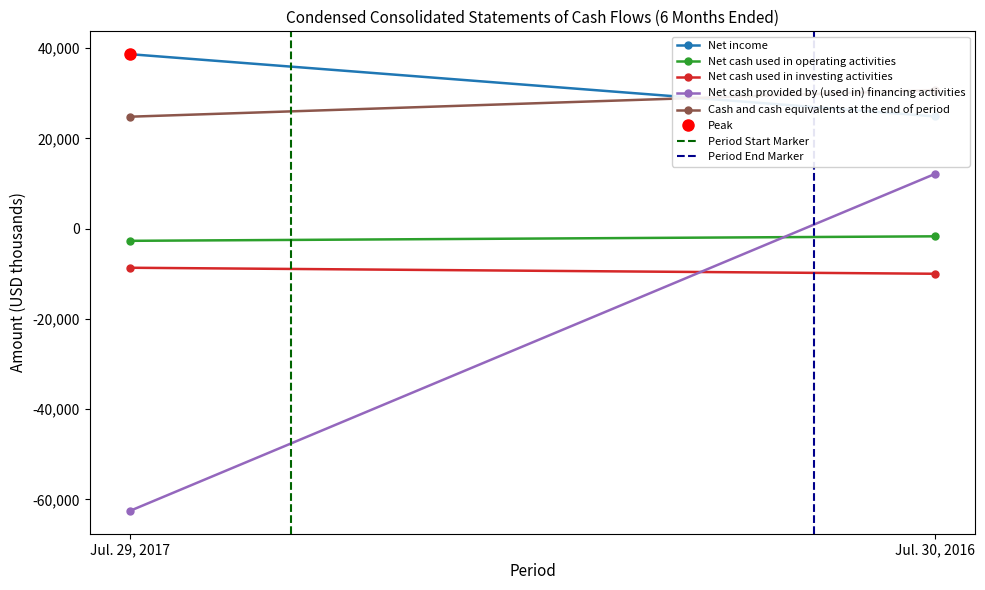

The value of Net cash used in operating activities at Jul. 30, 2016 is -911. True or false?

False